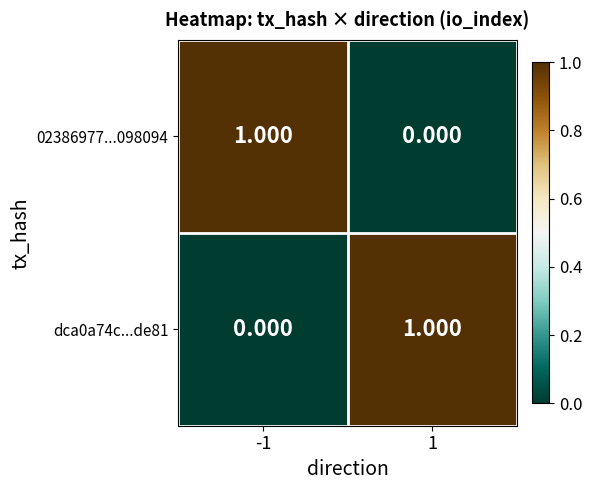

Is the value of 02386977...098094 at -1 greater than the value of dca0a74c...de81 at -1?

Yes